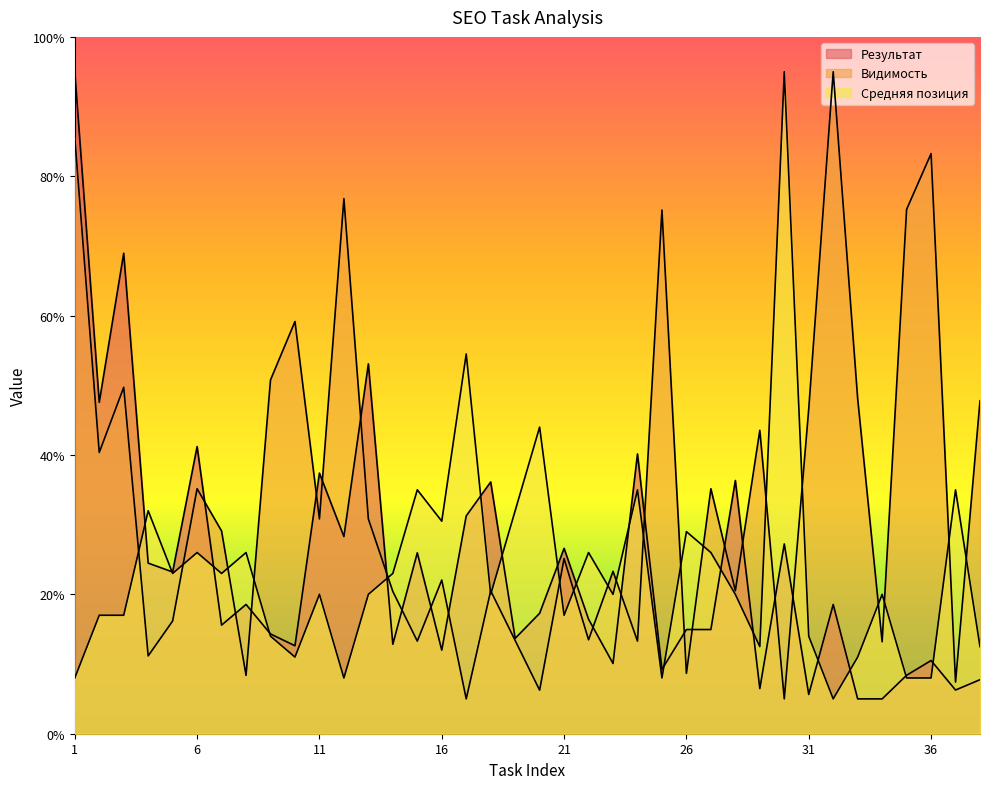

In Результат, how many points are lower than both neighbors (excluding endpoints)?

13